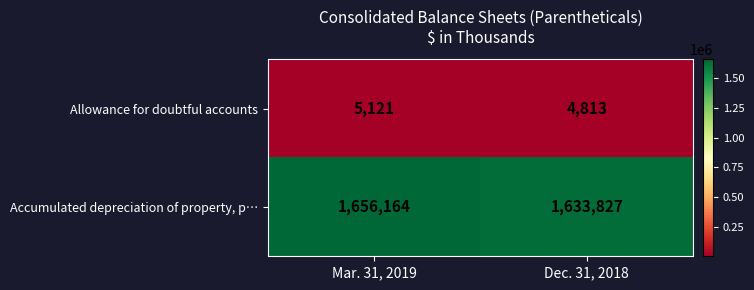

The Allowance for doubtful accounts series shows 1617 at Mar. 31, 2019. True or false?

False